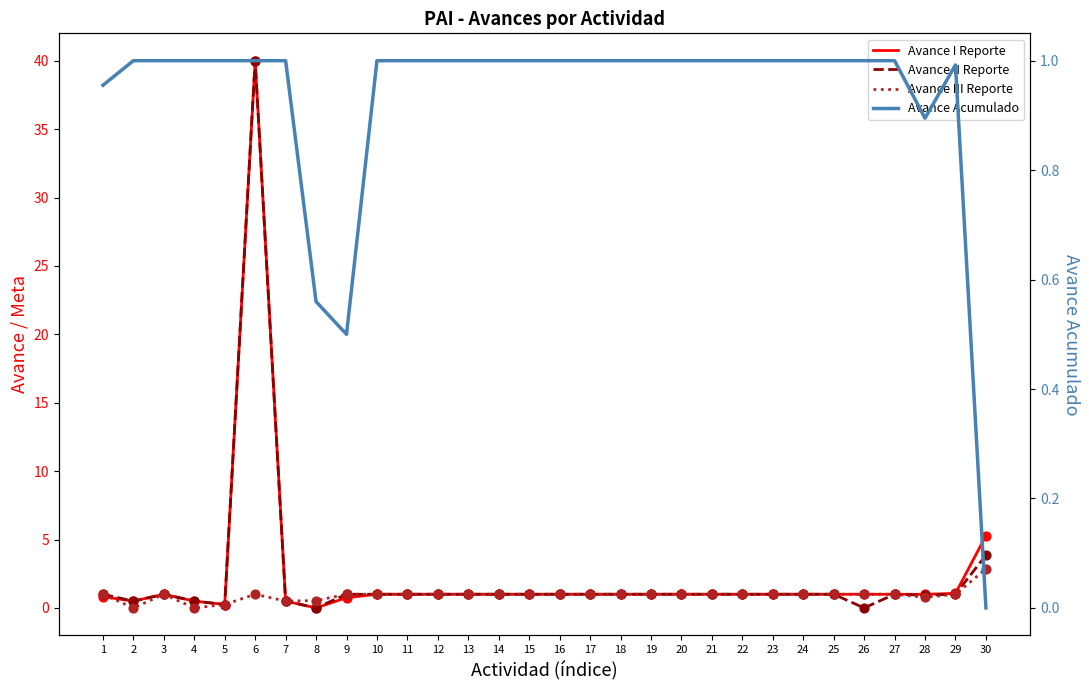

Which series has the largest Y range (max minus min)?

Avance I Reporte